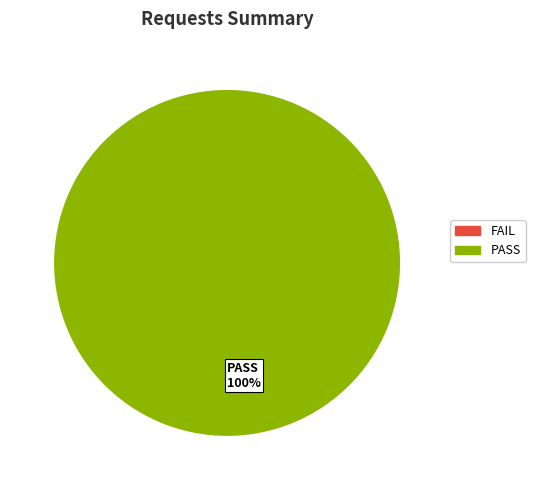

Does PASS 100% account for over 50% of the chart?

Yes